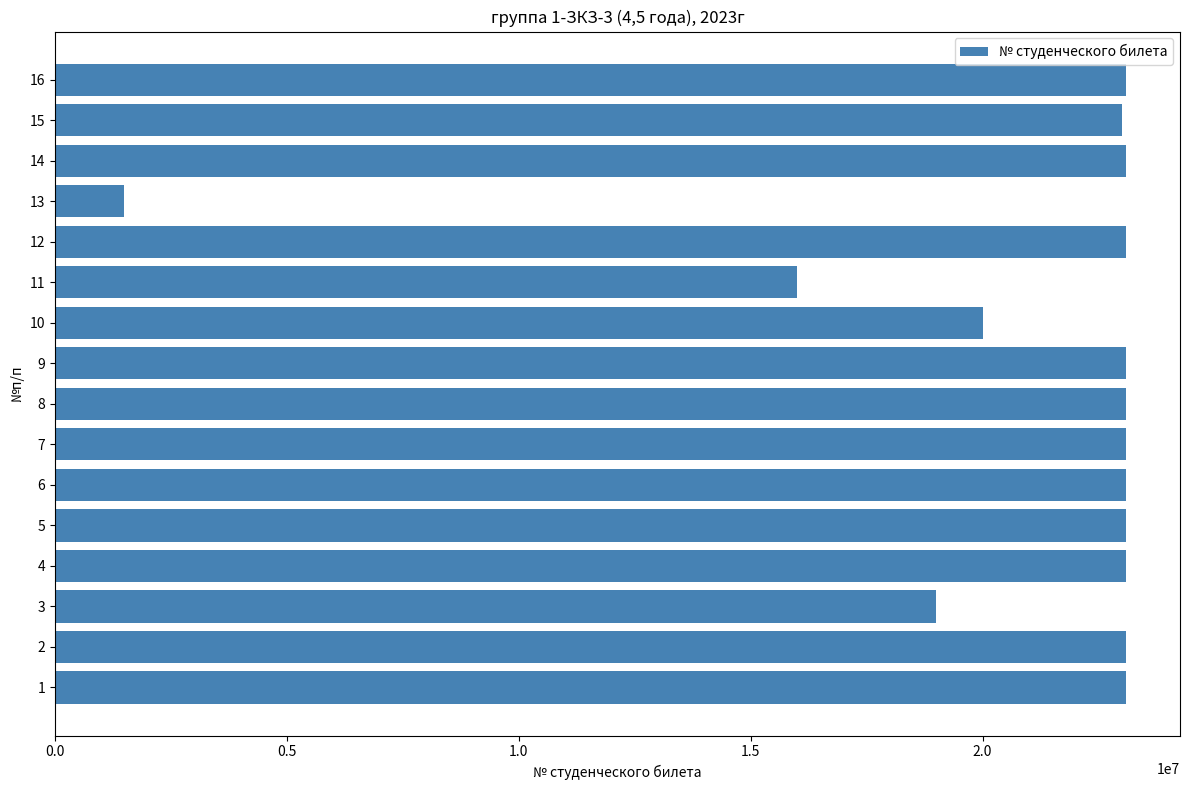

What is the difference between the maximum and minimum values?

21598282